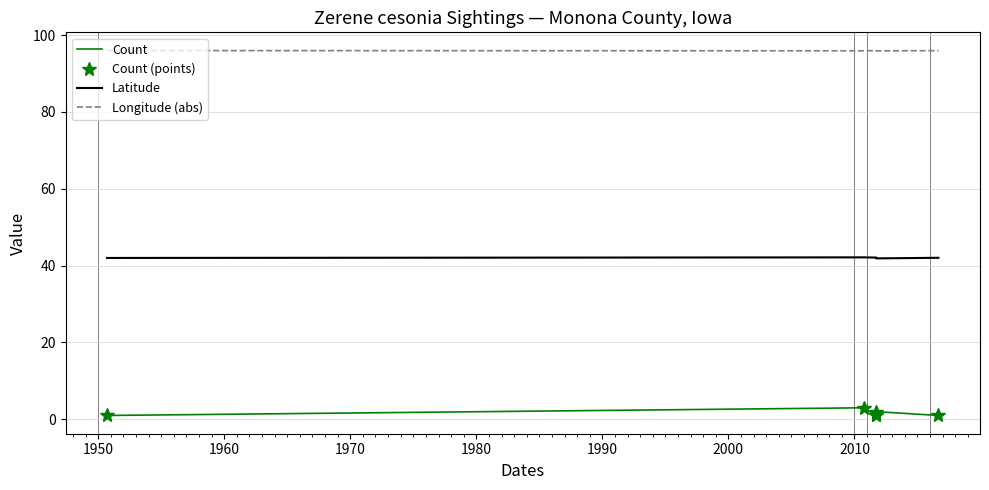

At how many categories does at least one series exceed 51?

6